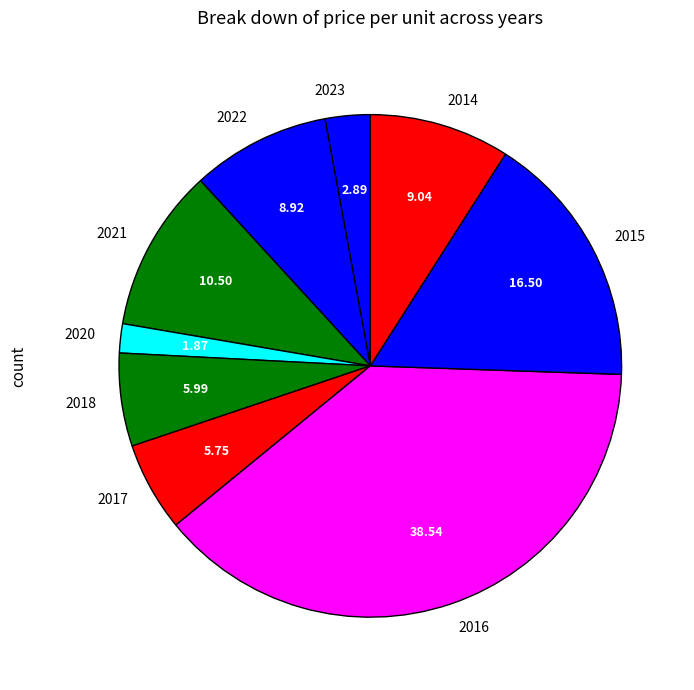

What is the ratio of the value at 2016 to the value at 2021?

3.7